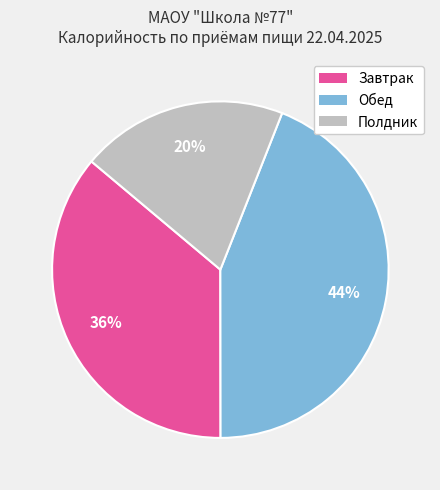

Does any single category account for the majority?

No